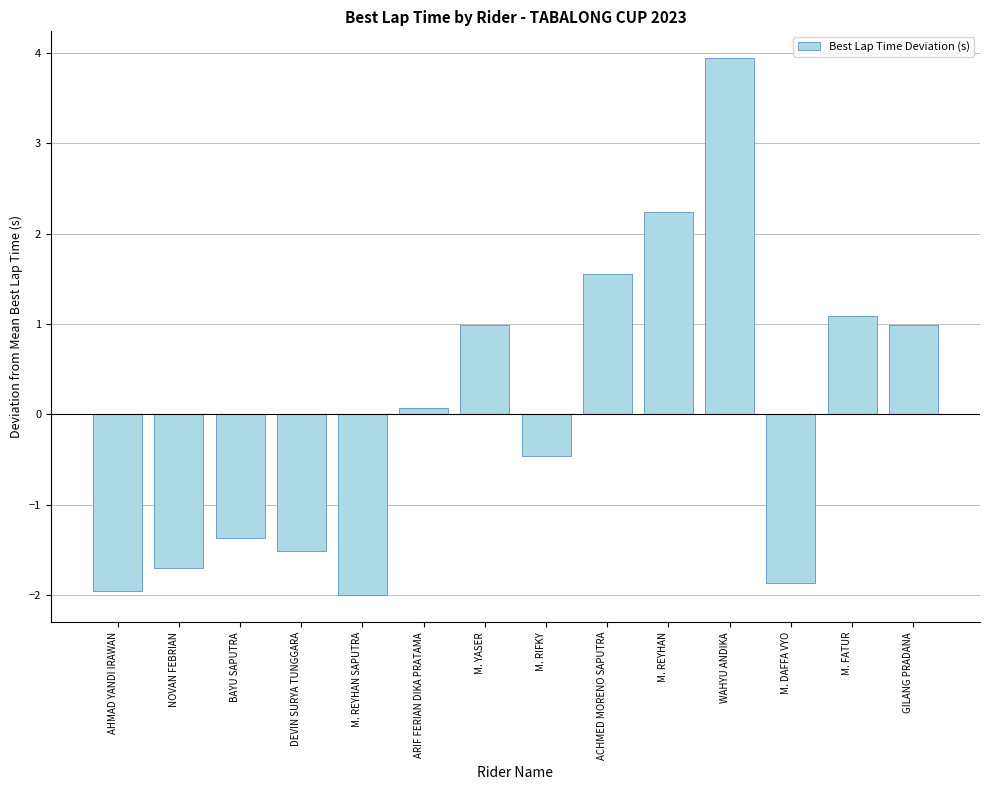

How many positive values are there?

7